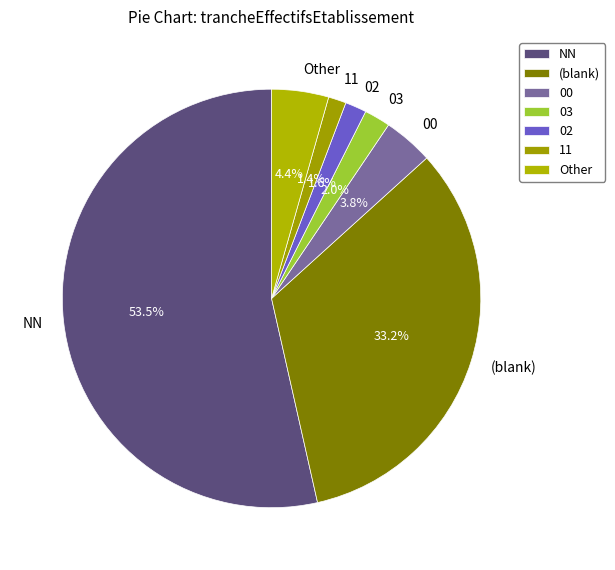

What is the largest slice in the pie chart?

NN